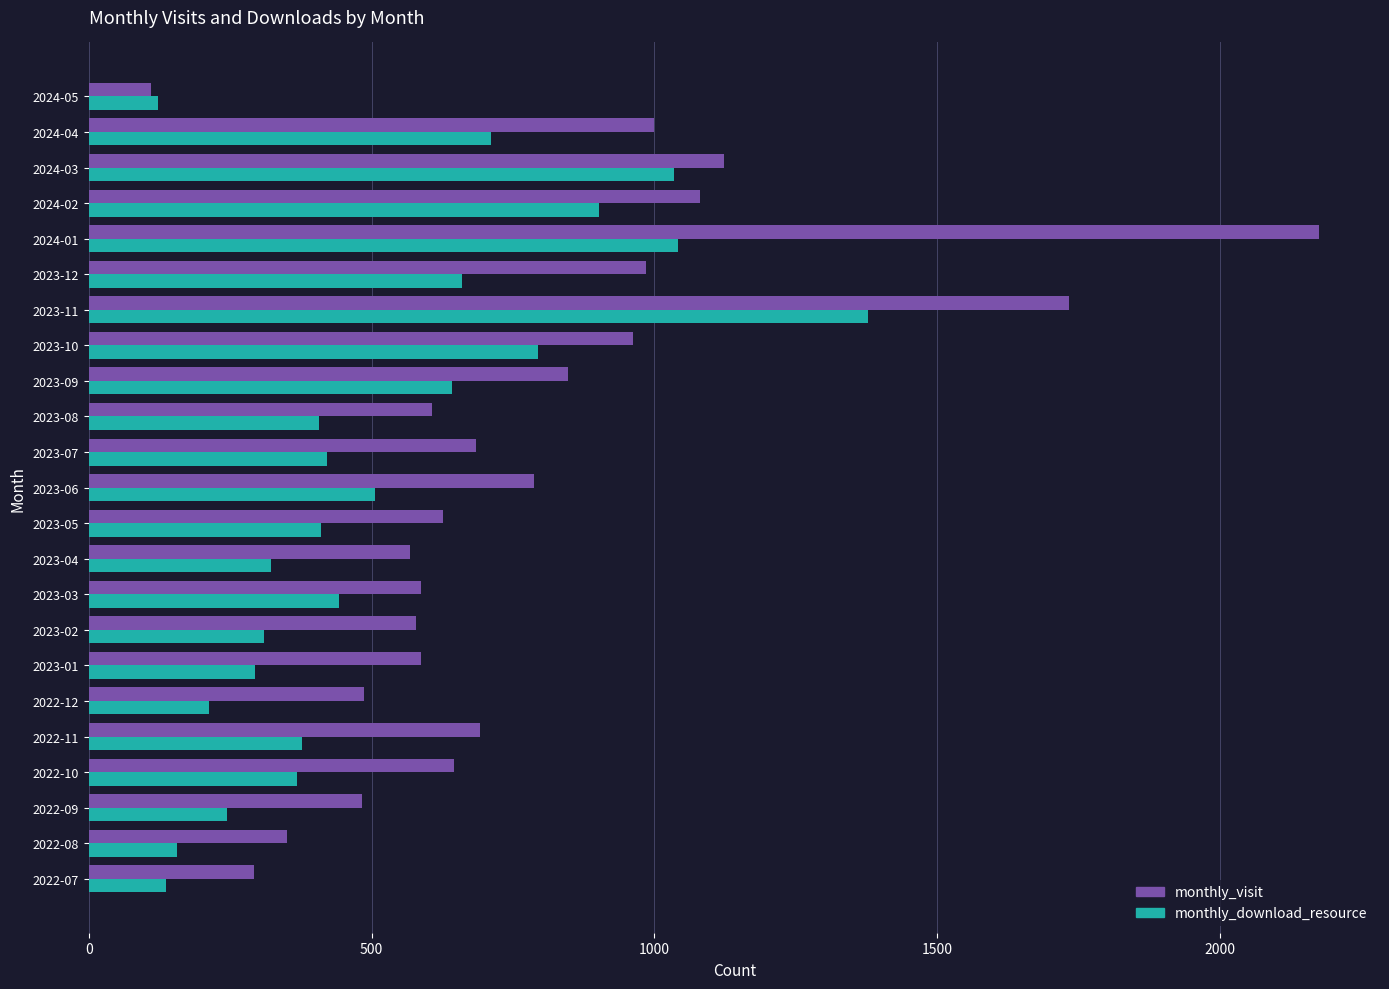

What is the total value across all series at 2023-01?

882